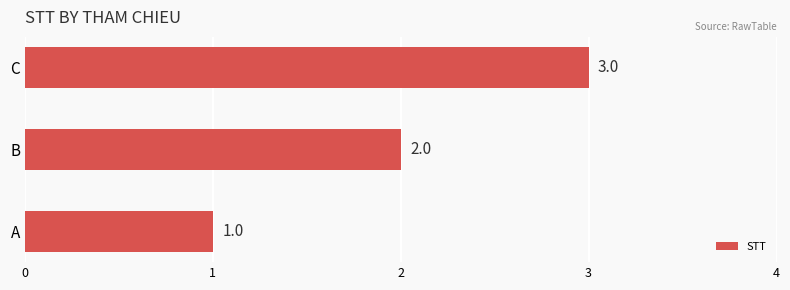

Read the value at C.

3